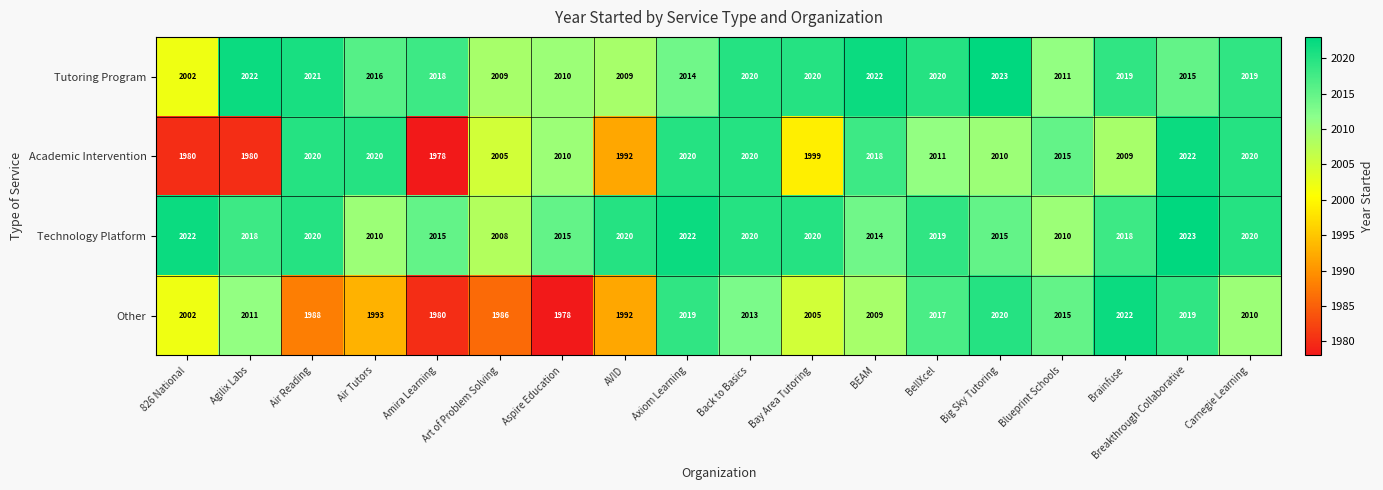

Between Bay Area Tutoring and Blueprint Schools, which series saw the biggest shift?

Academic Intervention